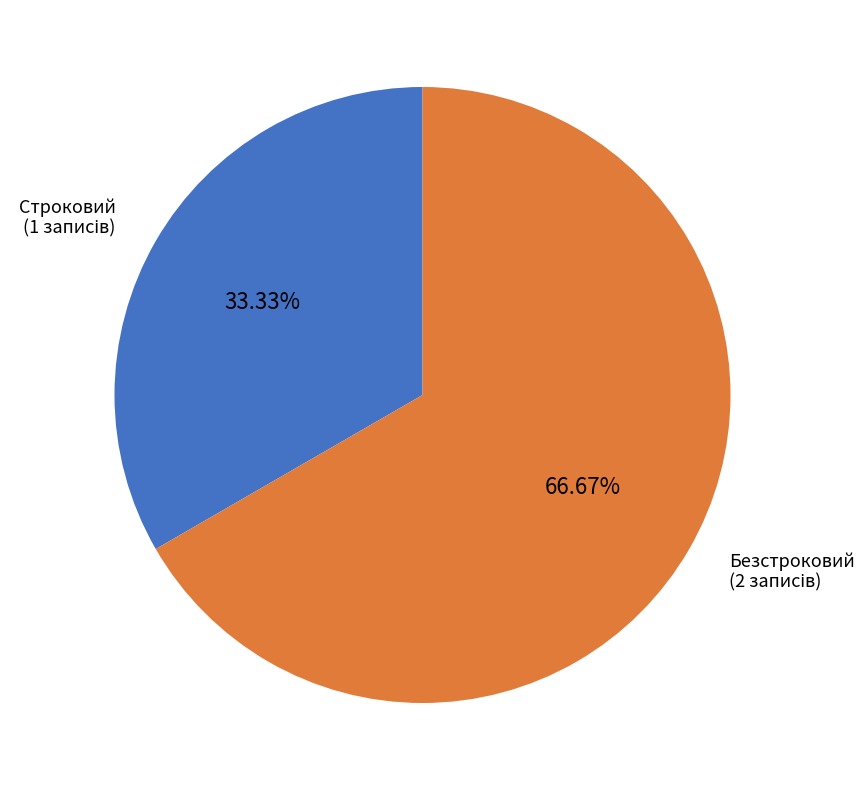

How many slices are in this pie chart?

2